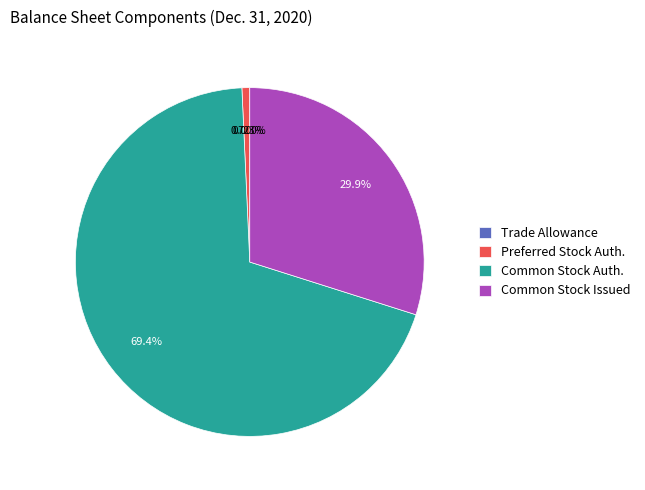

Which slice is the largest?

Common Stock Auth.